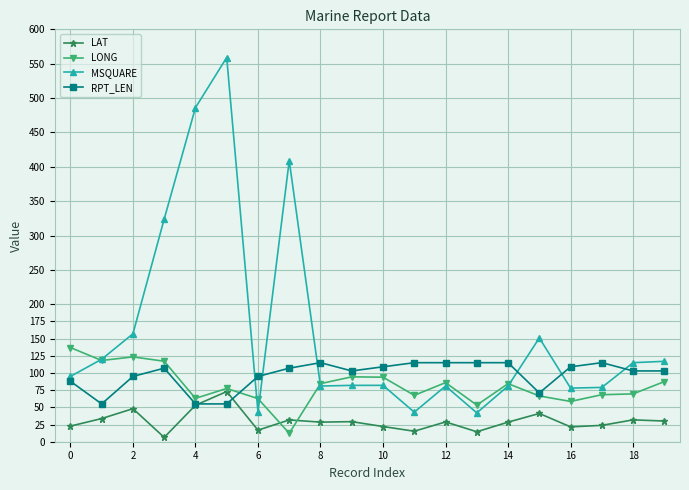

How many values in the LONG series exceed 84?

10